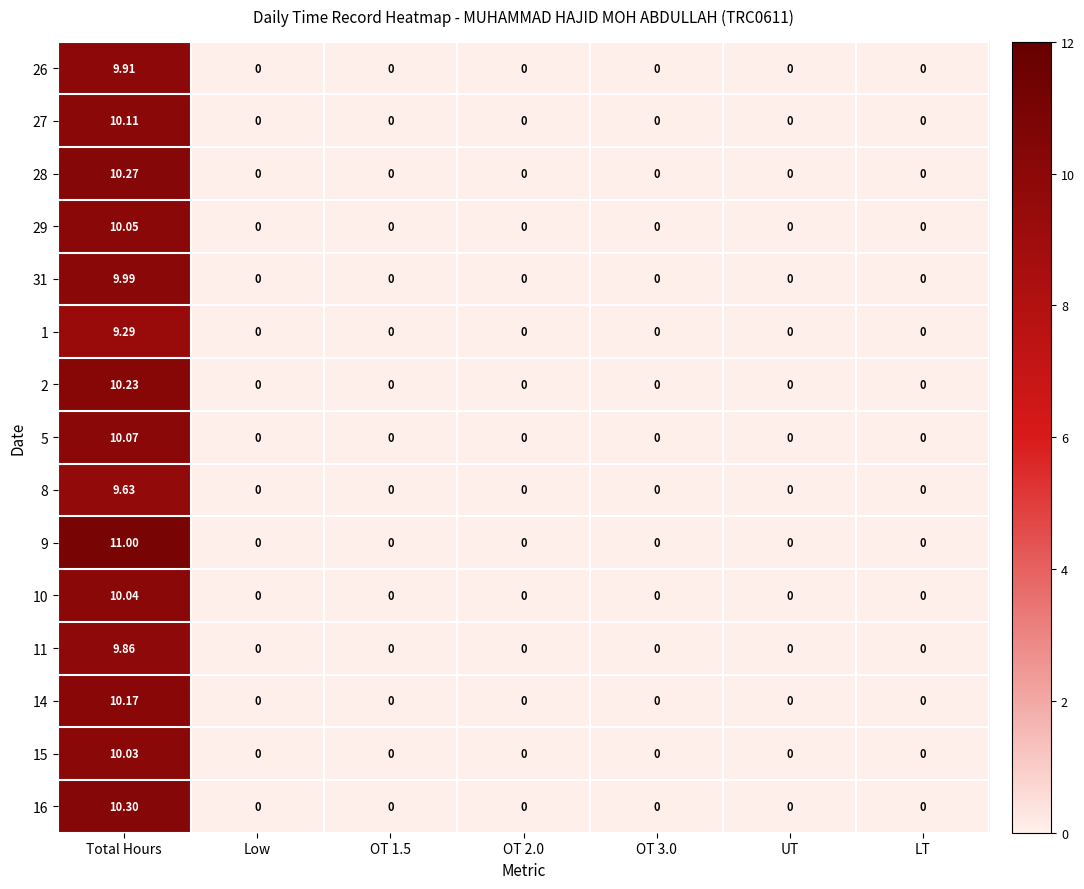

At which category is the sum across all series the highest?

Total Hours